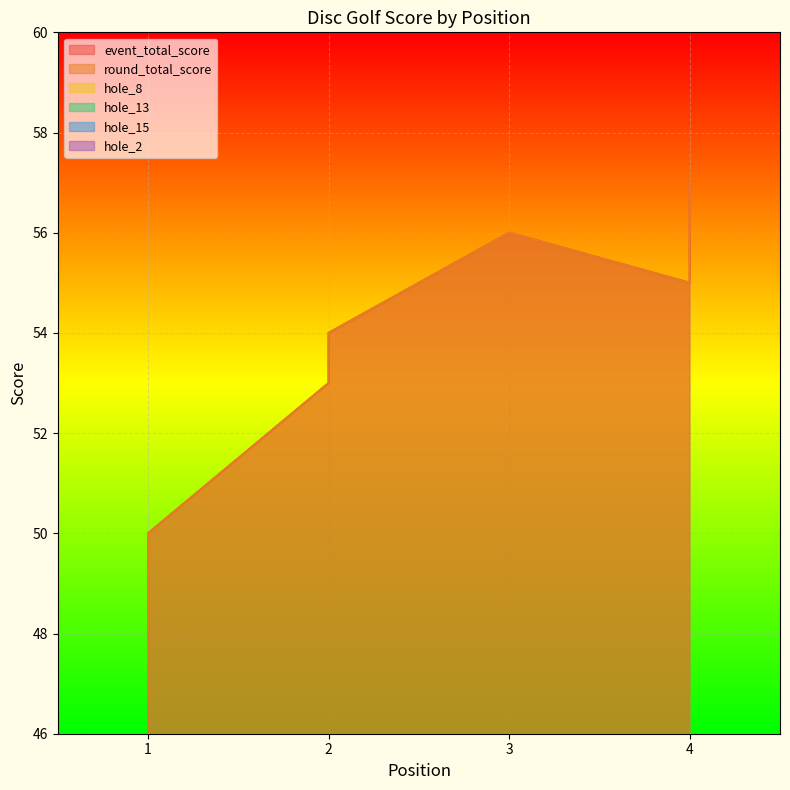

Which category has the lowest value in the hole_15 series?

1